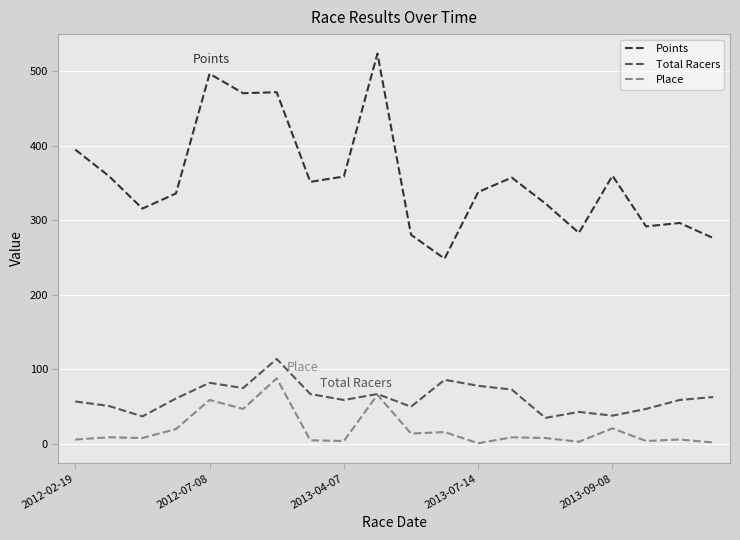

Which series has the widest spread of values?

Points